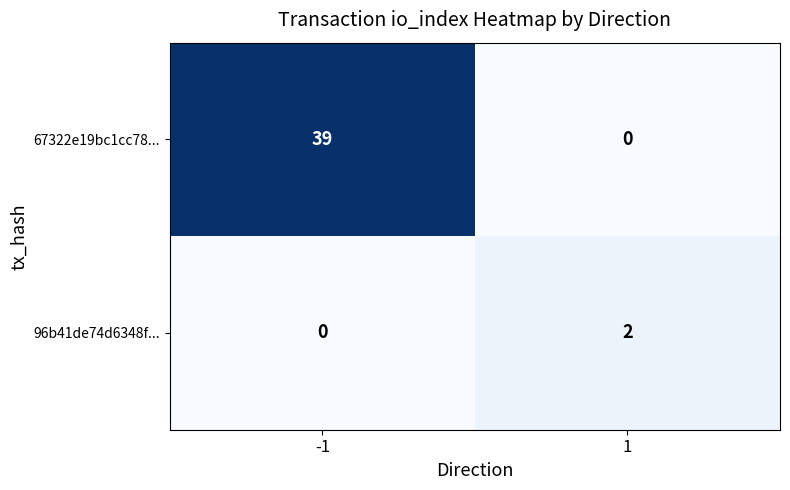

At how many categories does at least one series exceed 35?

1